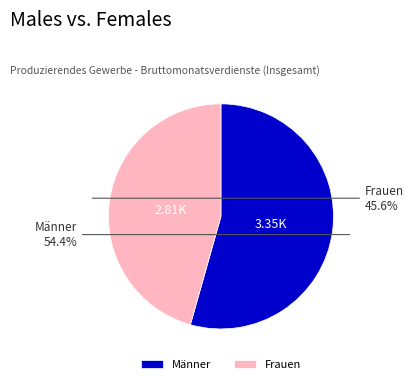

What percentage is NOT represented by Frauen?

54.4%